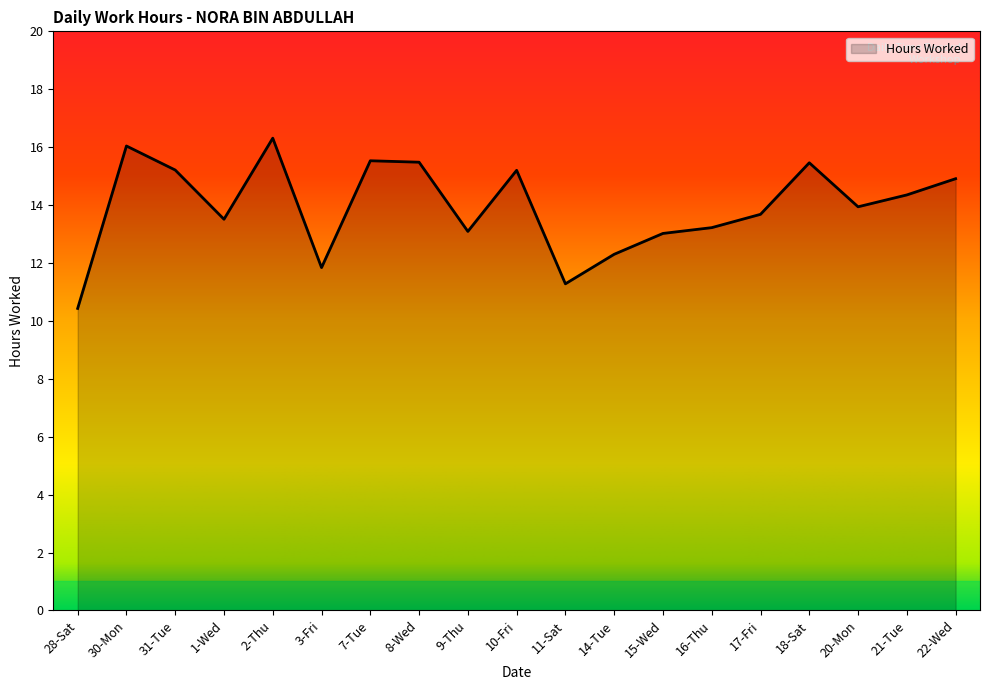

Does the chart have visible grid lines?

No